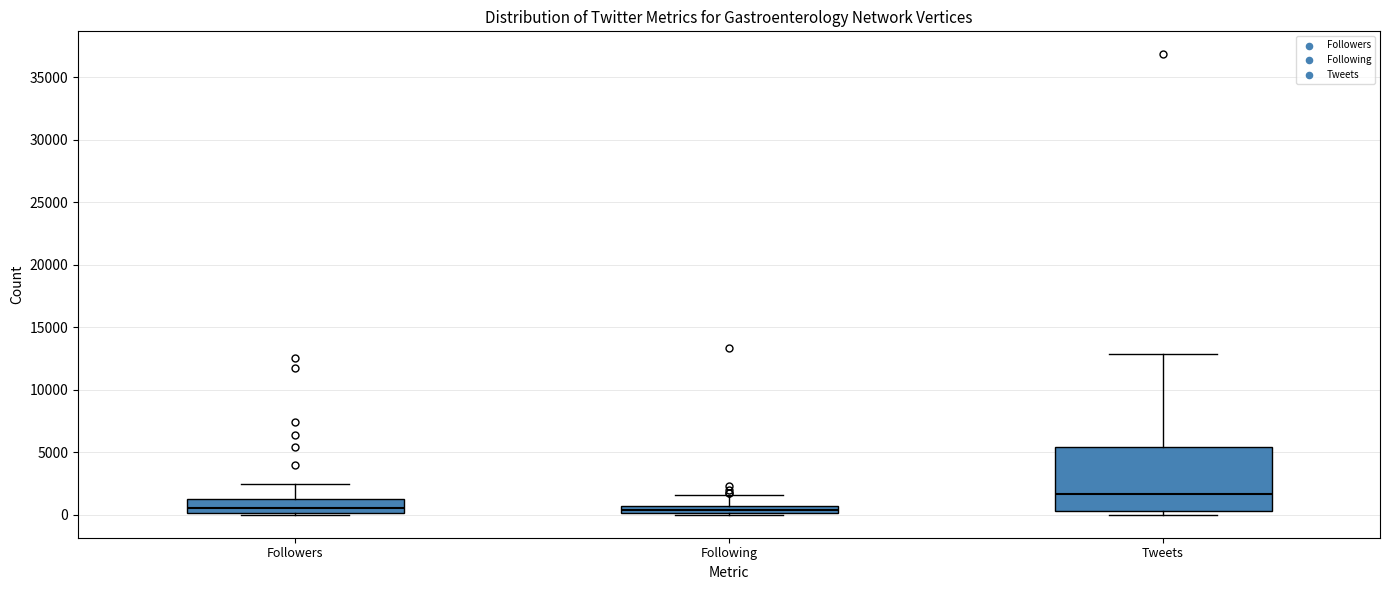

Where does the upper whisker of the box for Followers end on the y-axis? The values are not printed on the chart, so give them approximately, as read against the axis.

2500